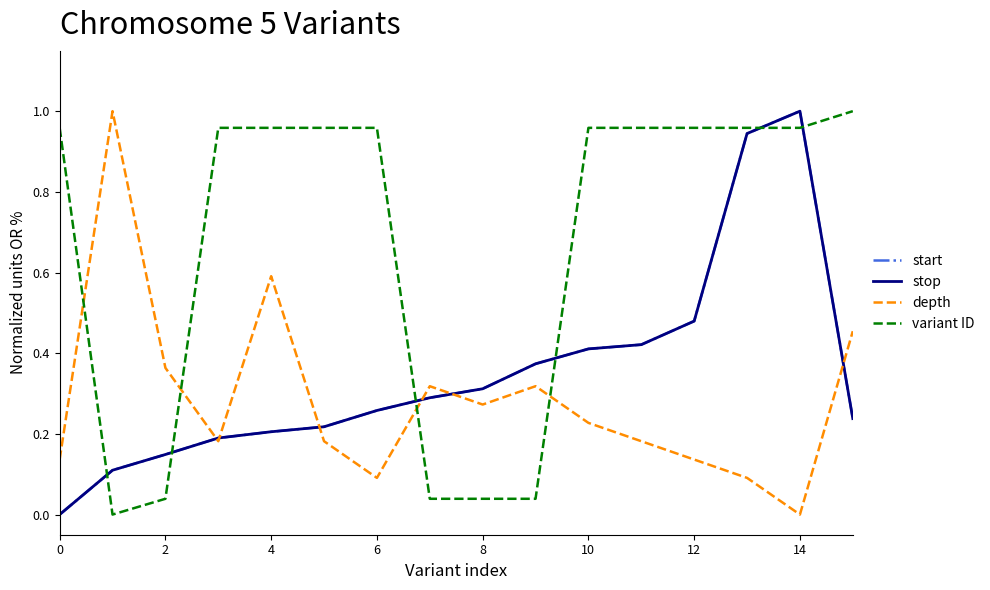

How many lines are shown in the chart?

4